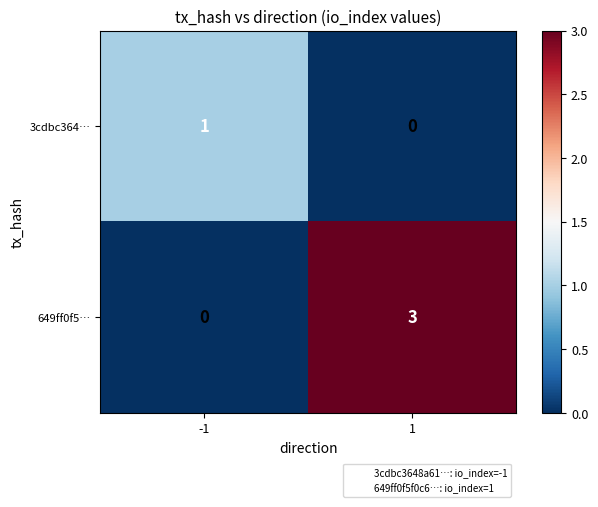

Is it true that 3cdbc364… equals 1 at -1?

True